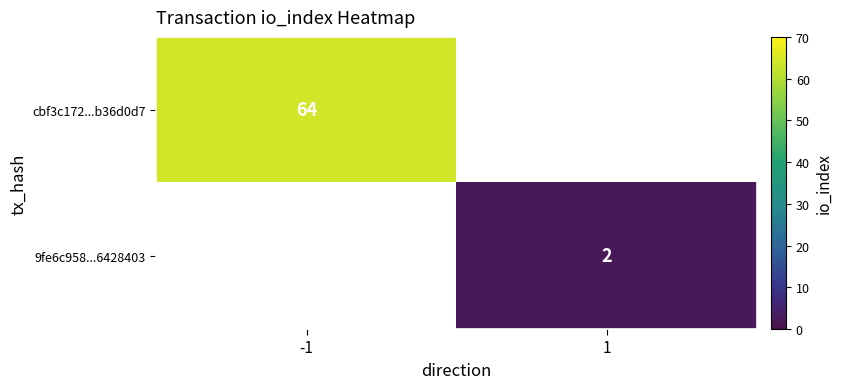

Is the value of cbf3c172...b36d0d7 at -1 greater than the value of 9fe6c958...6428403 at 1?

Yes